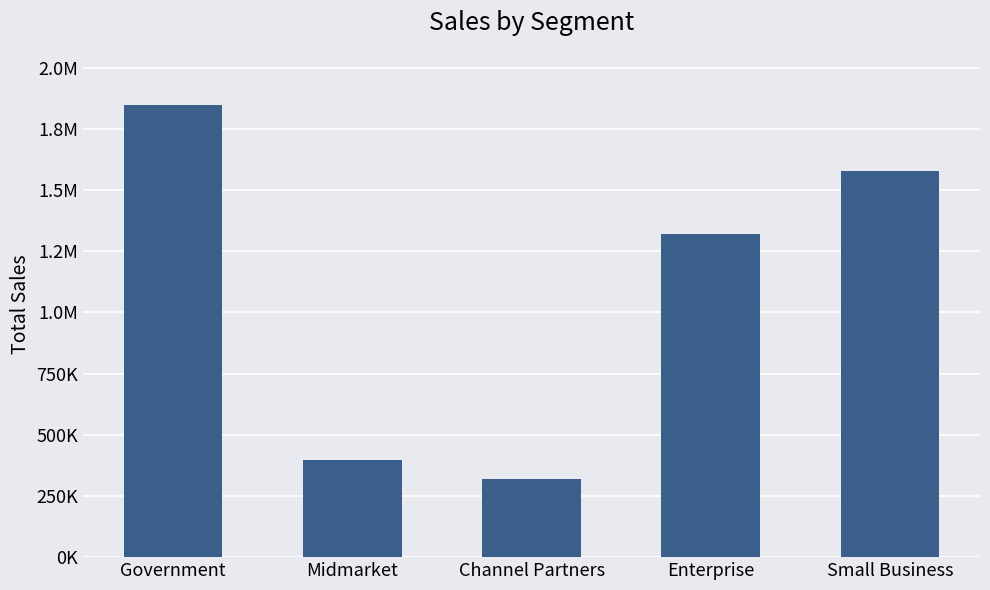

What is the value of the 2nd bar from the left?

398485.6